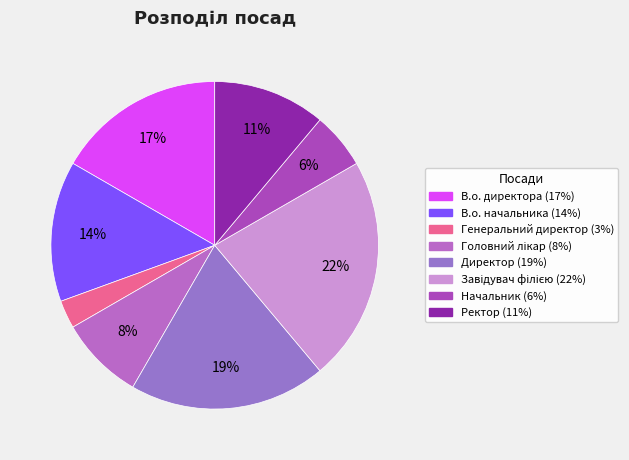

How many segments does this pie chart have?

8